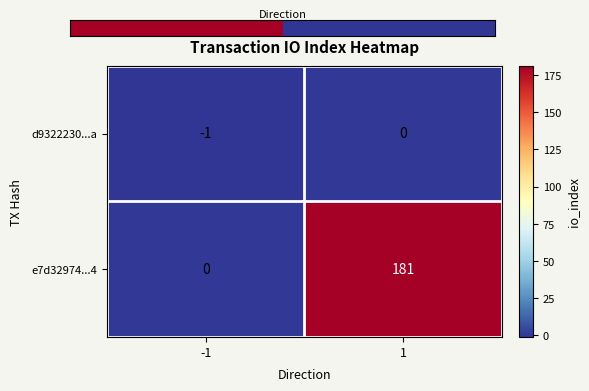

What is the maximum value shown in the chart?

181